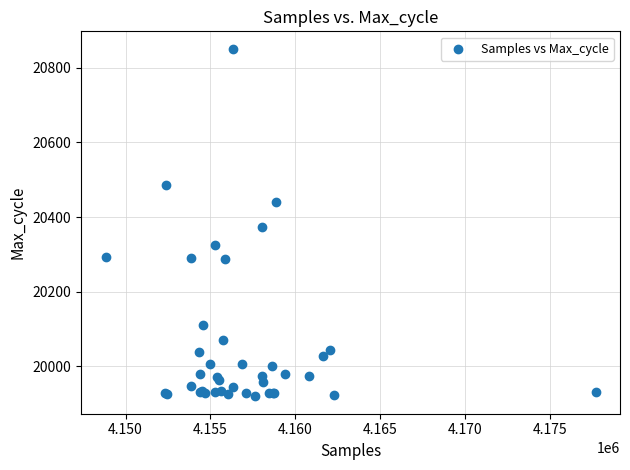

What Y value in the scatter plot is closest to 20385?

20373